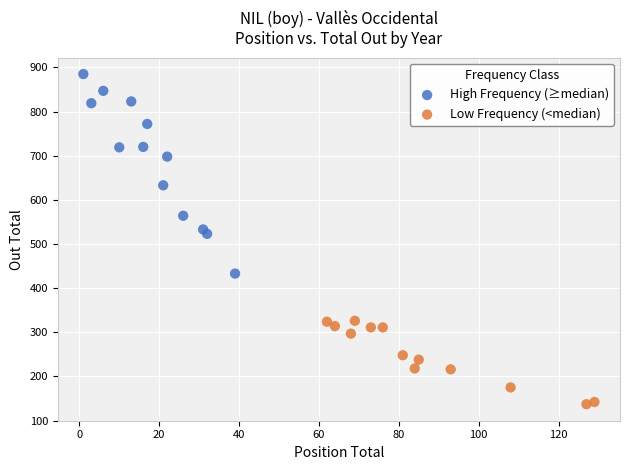

Which series has the largest Y range (max minus min)?

High Frequency (≥median)